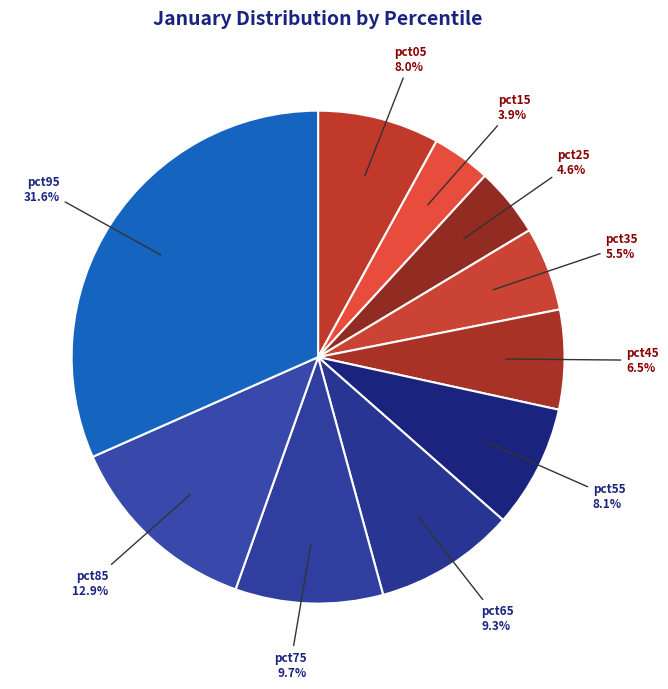

How many segments does this pie chart have?

10